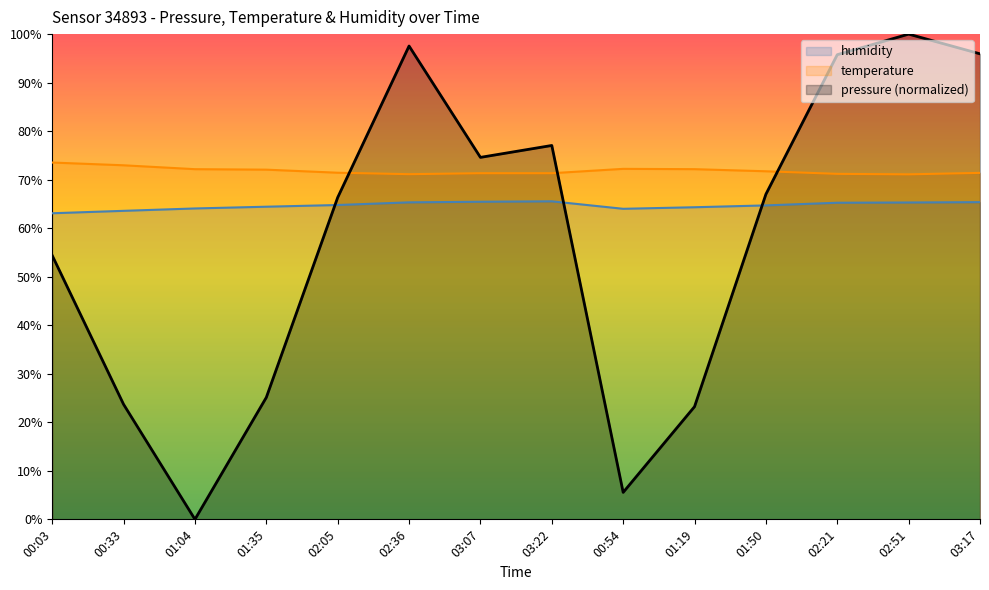

How many distinct data groups are displayed?

3